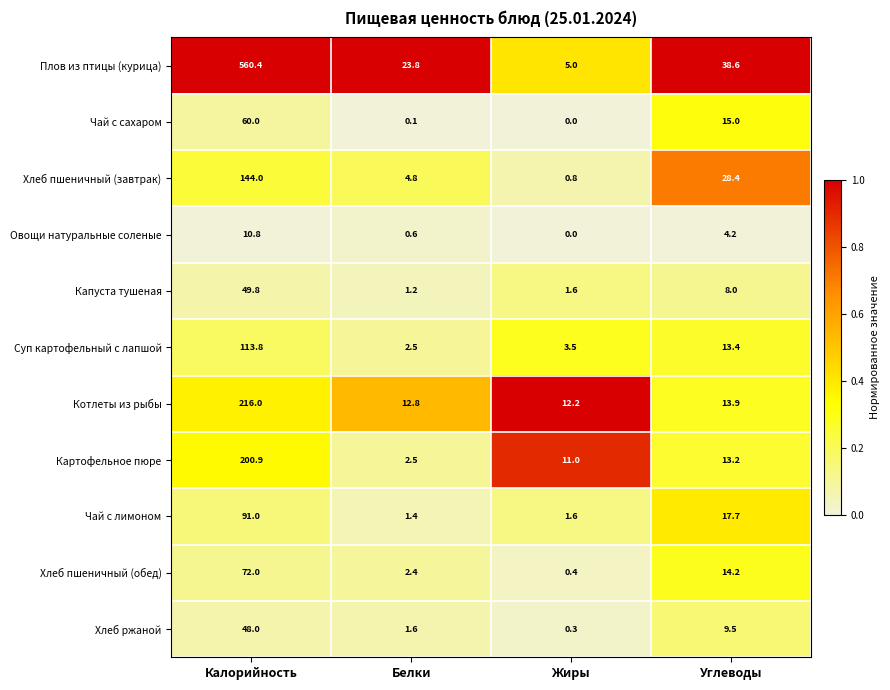

At how many categories does at least one series exceed 0?

4